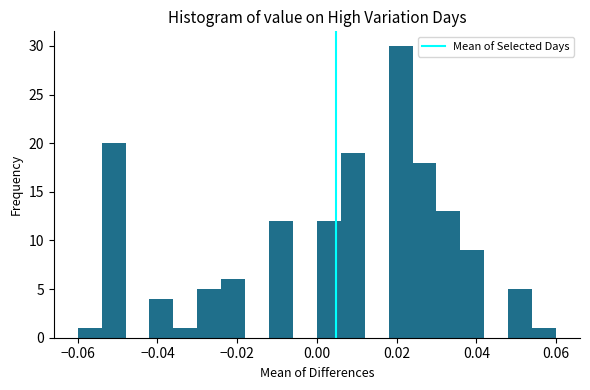

Around what value on the x-axis is the tallest bar? Give the approximate position of its centre, as read against the axis.

0.022